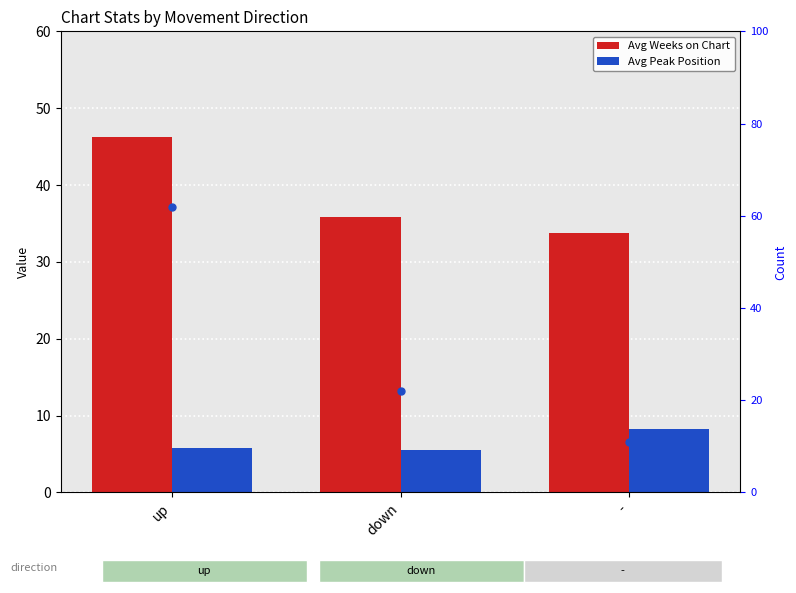

What is the greatest value displayed?

62.0